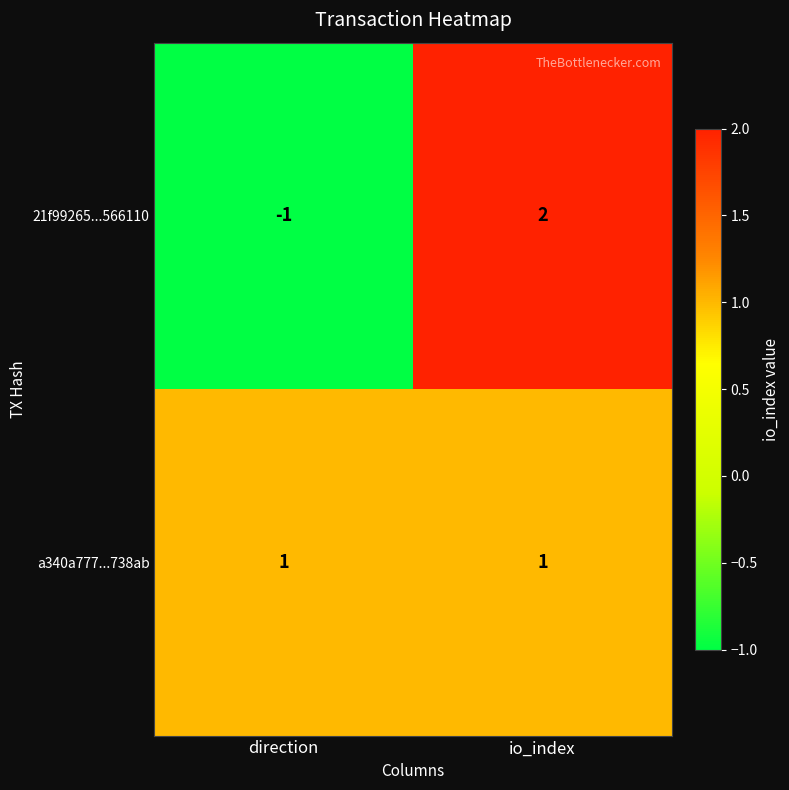

List the series in order of their overall mean, lowest first.

21f99265...566110, a340a777...738ab